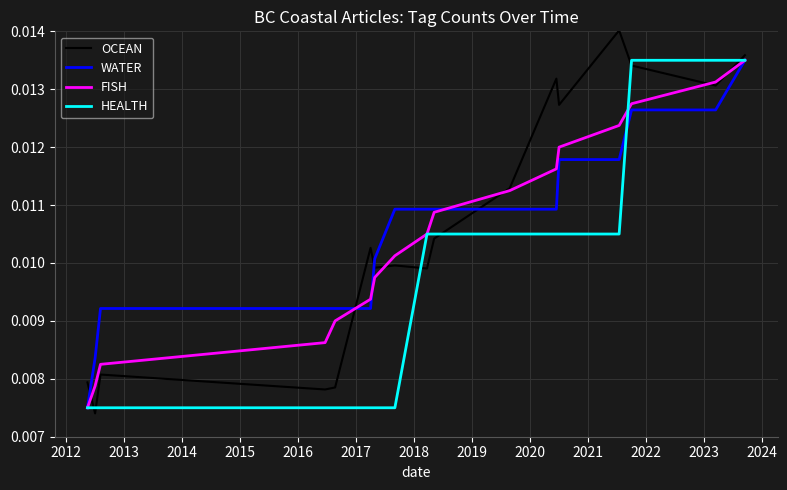

How many times do FISH and OCEAN cross each other?

6